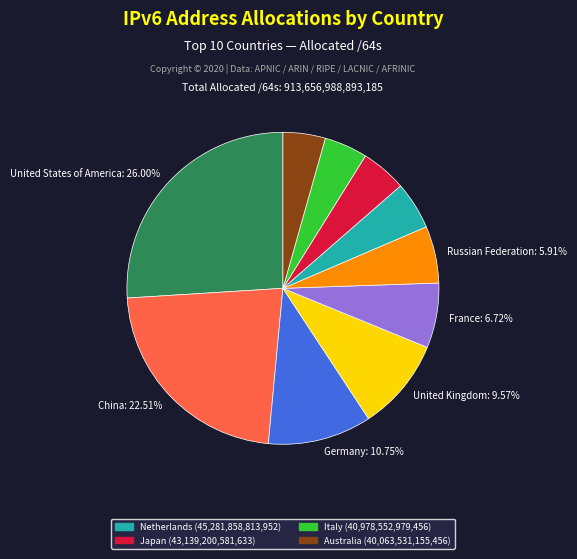

Is there any slice that represents more than half of the pie?

No